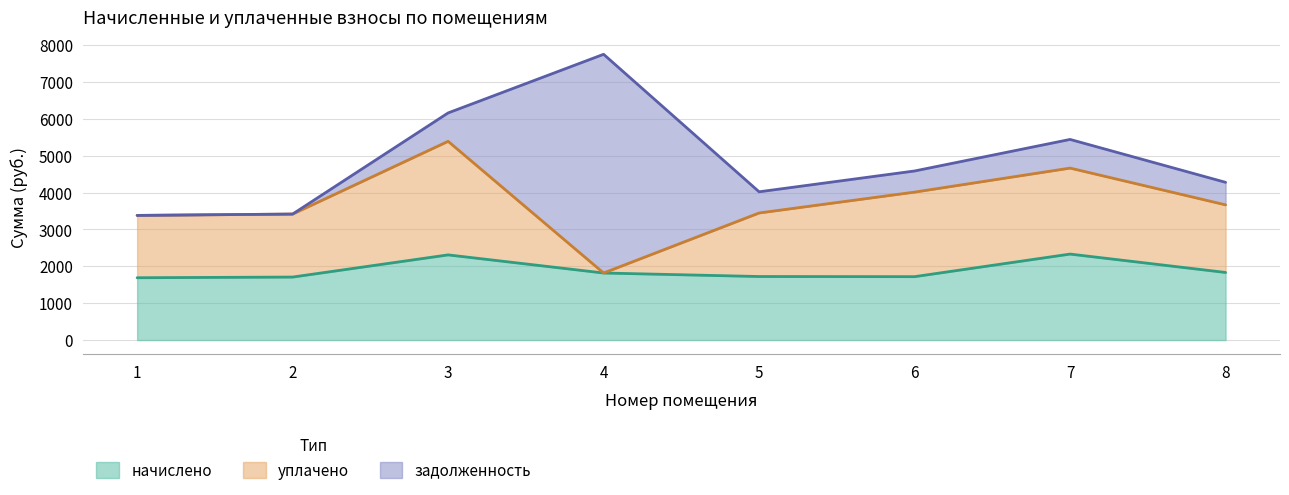

What is the total value across all series at 1?

3380.0